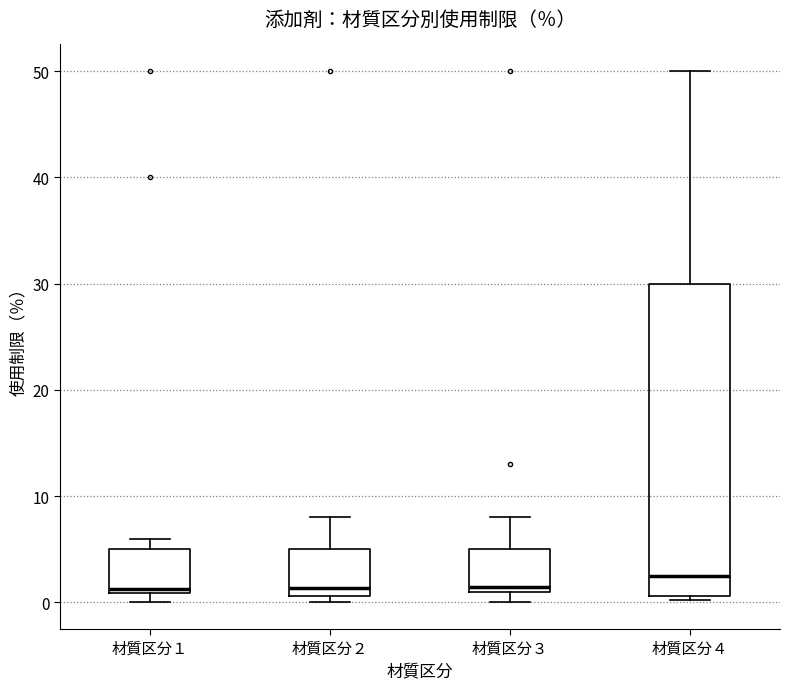

Reading left to right, transcribe this box plot: for each box, give where its median line is, the range the box spans, and where its two whiskers end, as read against the y-axis. The values are not printed on the chart, so give them approximately, as read against the axis.

材質区分１: median 1 (just above the box's lower edge), box 1 to 5, whiskers 0 to 6
材質区分２: median 1 (just above the box's lower edge), box 1 to 5, whiskers 0 to 8
材質区分３: median 1 (just above the box's lower edge), box 1 to 5, whiskers 0 to 8
材質区分４: median 3, box 1 to 30, whiskers 0 to 50